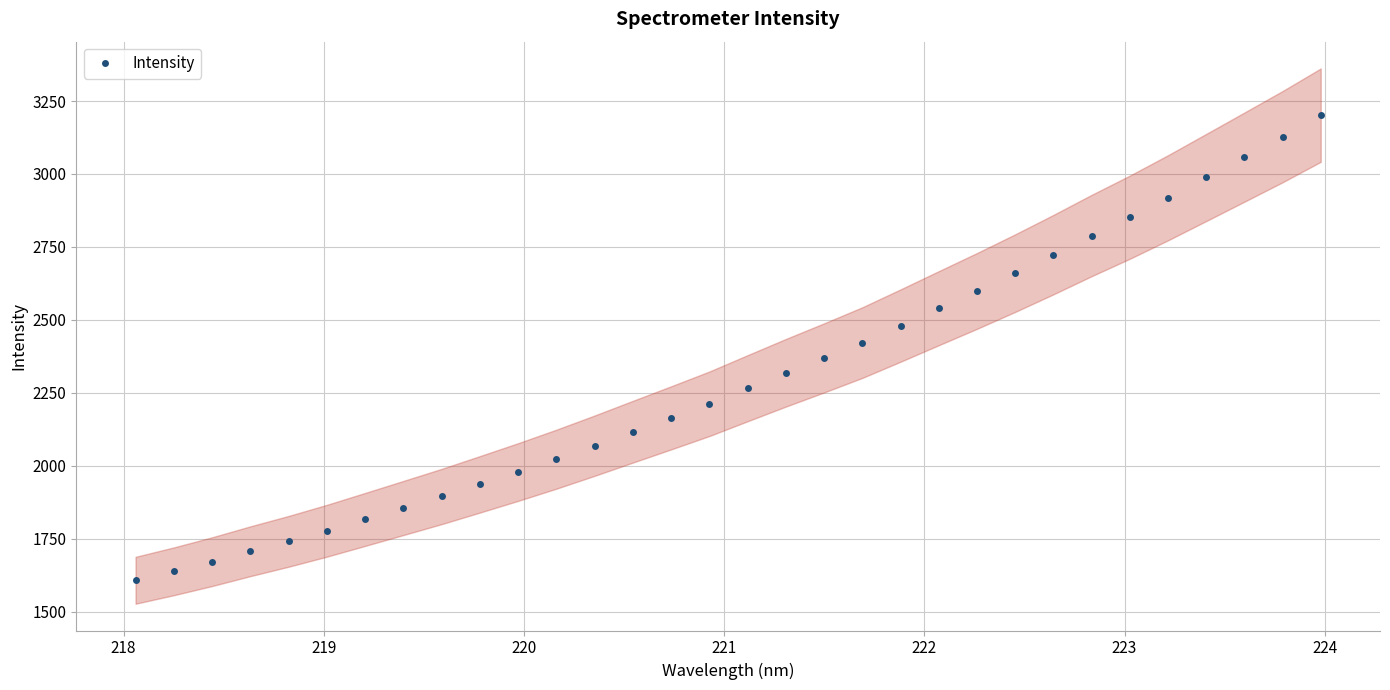

What is the highest value of the Intensity series?

3201.6